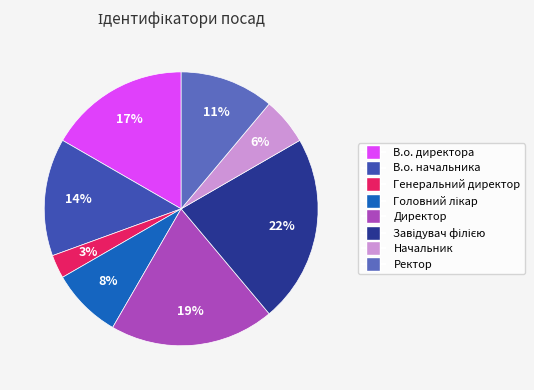

Which slice is the smallest?

Генеральний директор